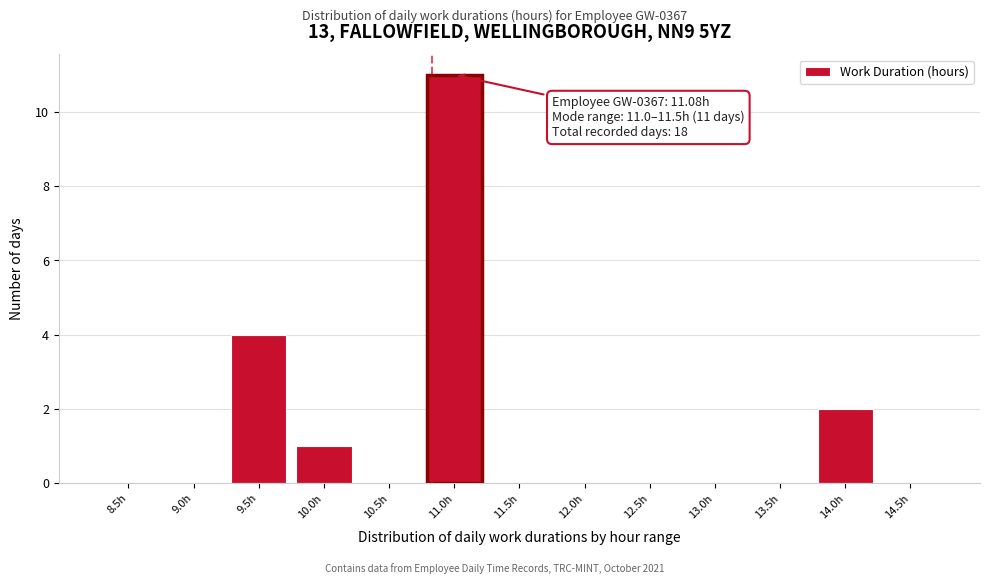

Reading right to left, extract all data points from this chart.

14.5h=0	14.0h=2	13.5h=0	13.0h=0	12.5h=0	12.0h=0	11.5h=0	11.0h=11	10.5h=0	10.0h=1	9.5h=4	9.0h=0	8.5h=0